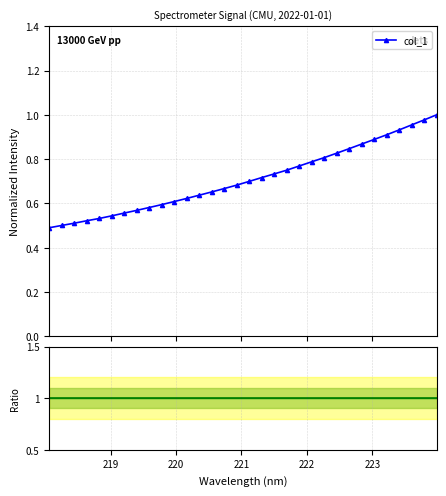

What is the value of the Ratio point at the 13th from the left?

1.0